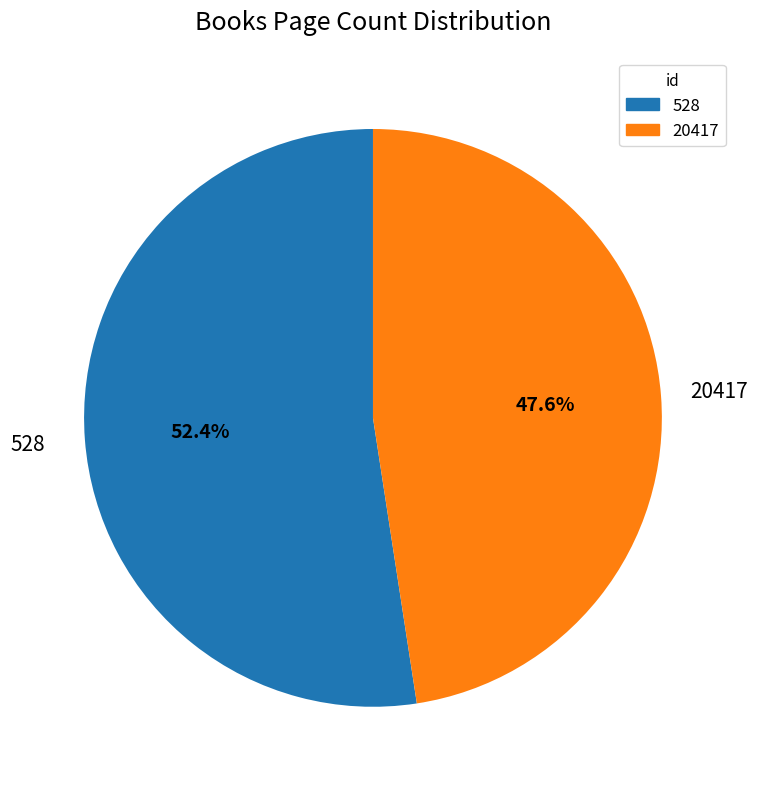

Does 20417 account for over 50% of the chart?

No